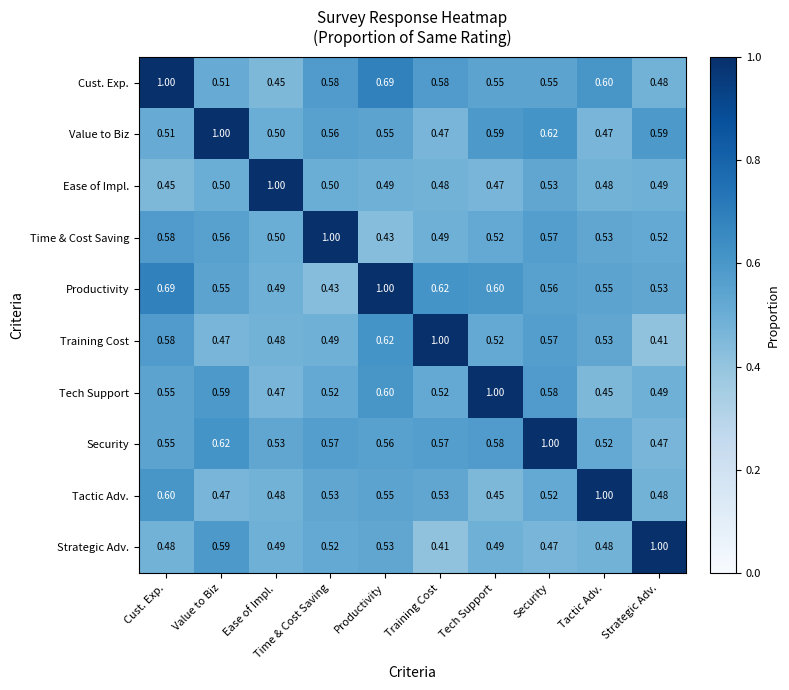

Which series has the largest total across all categories?

Productivity